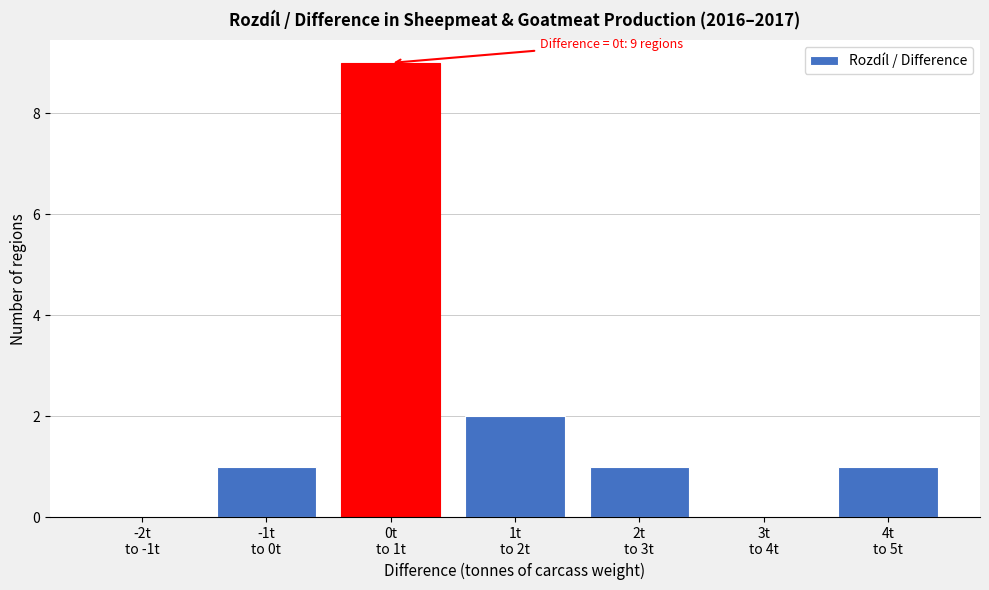

What is the greatest value displayed?

9